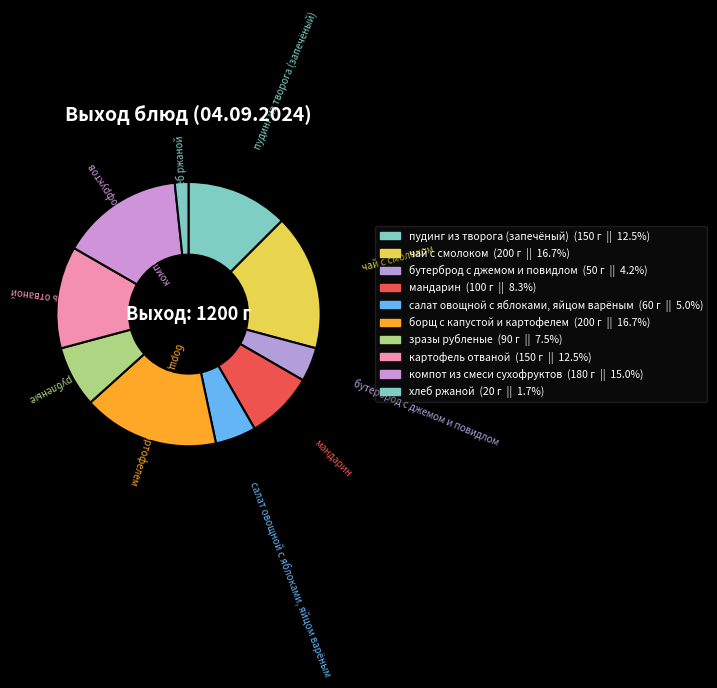

How many slices are in this pie chart?

10